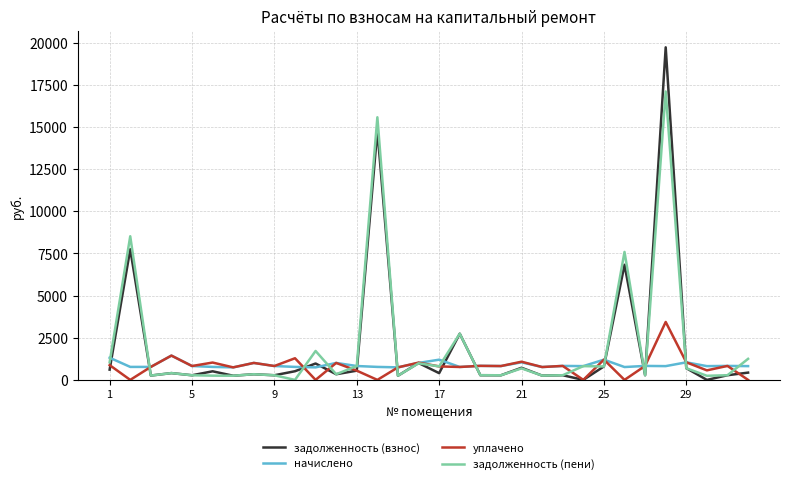

Rank the series by their maximum value, from highest to lowest.

задолженность (взнос), задолженность (пени), уплачено, начислено